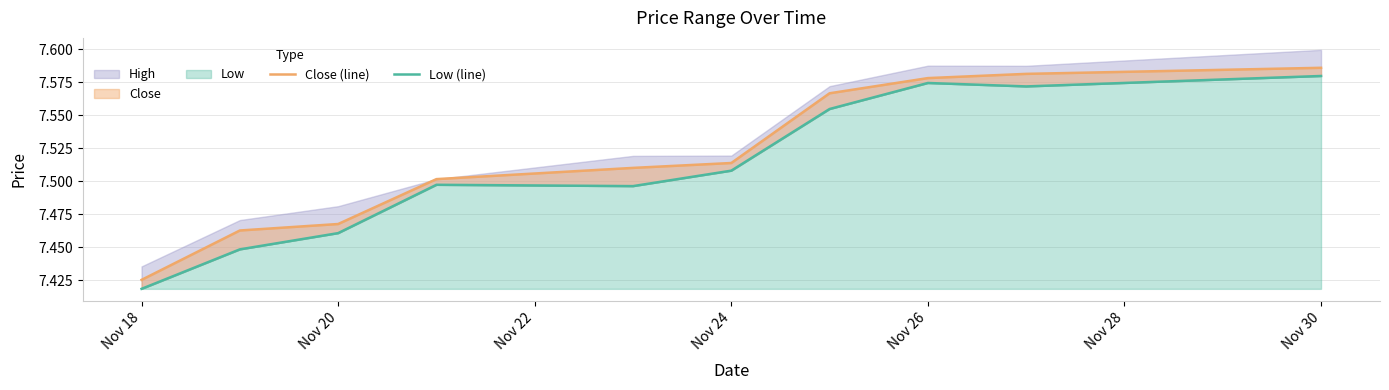

What is the average value of the Close (line) series?

7.5